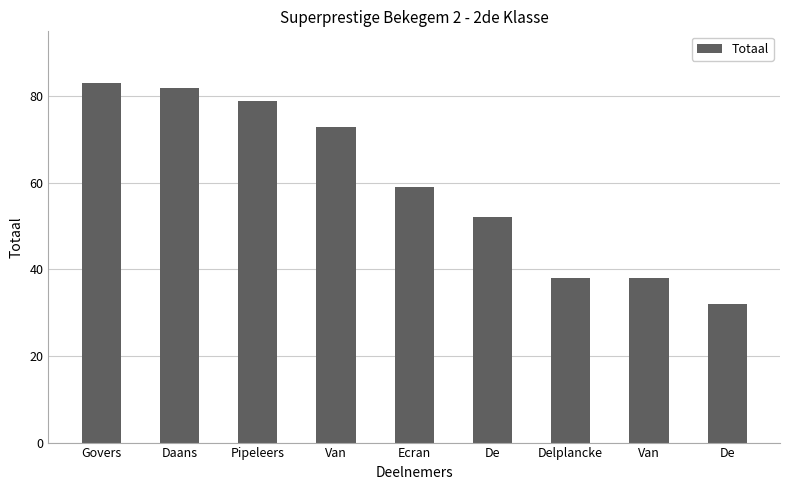

How many series are shown in this chart?

1